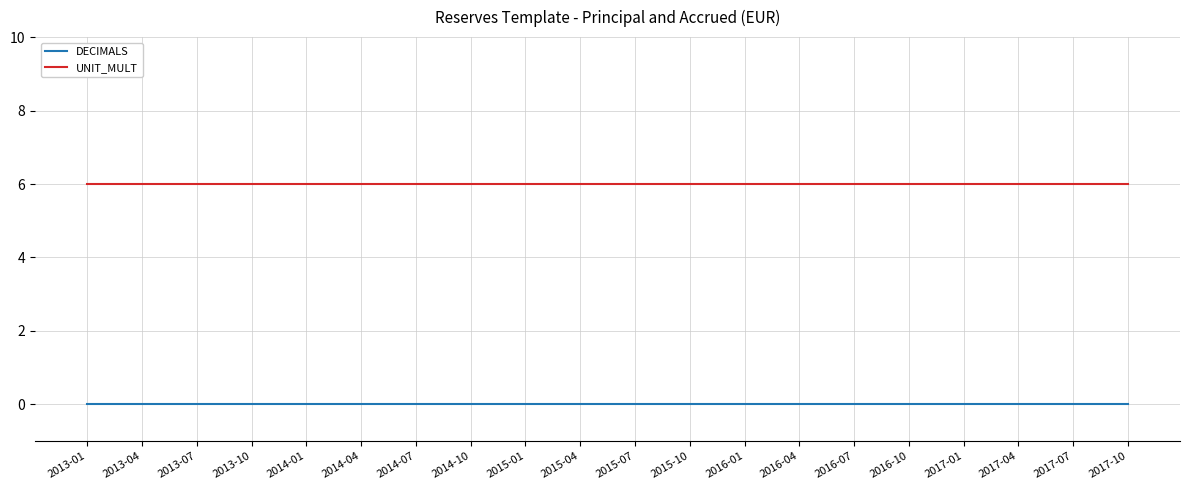

What position from the right is 2015-01?

12